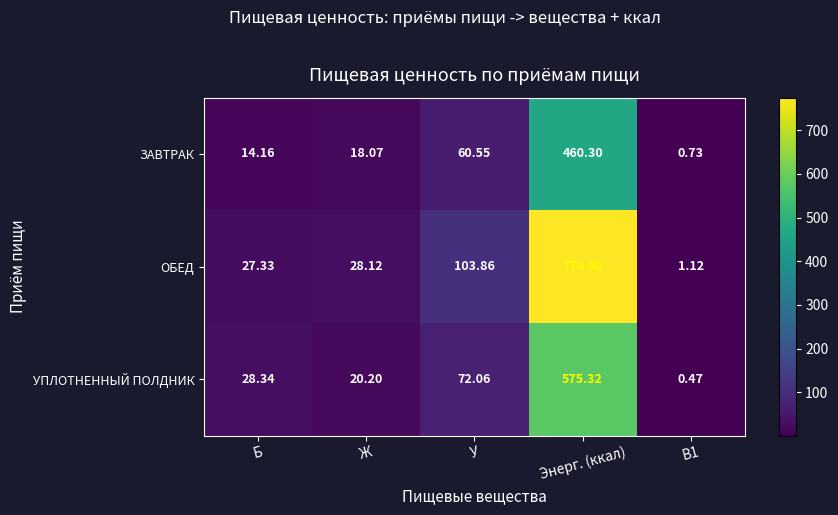

Which category has the highest value in the УПЛОТНЕННЫЙ ПОЛДНИК series?

Энерг. (ккал)